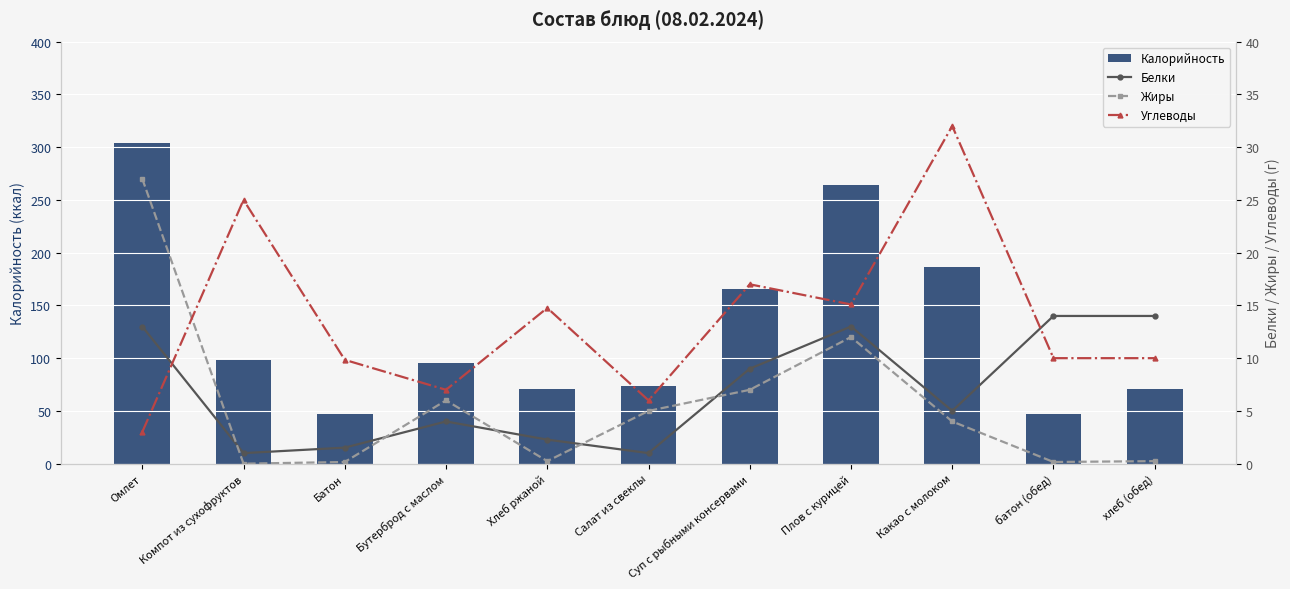

At which category is the sum across all series the highest?

Омлет